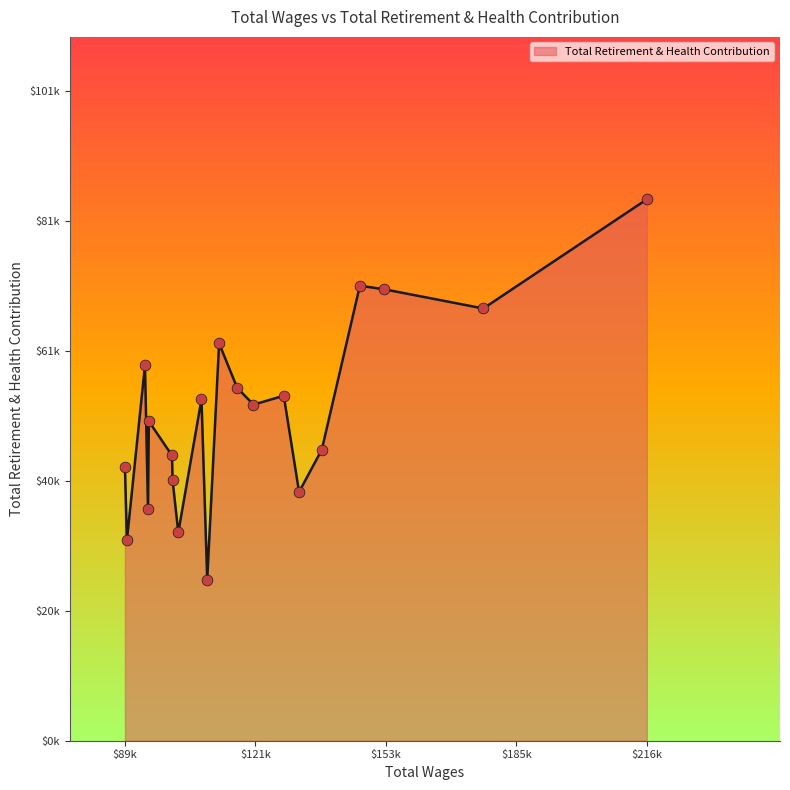

Is this an area chart (filled region under the line)?

Yes